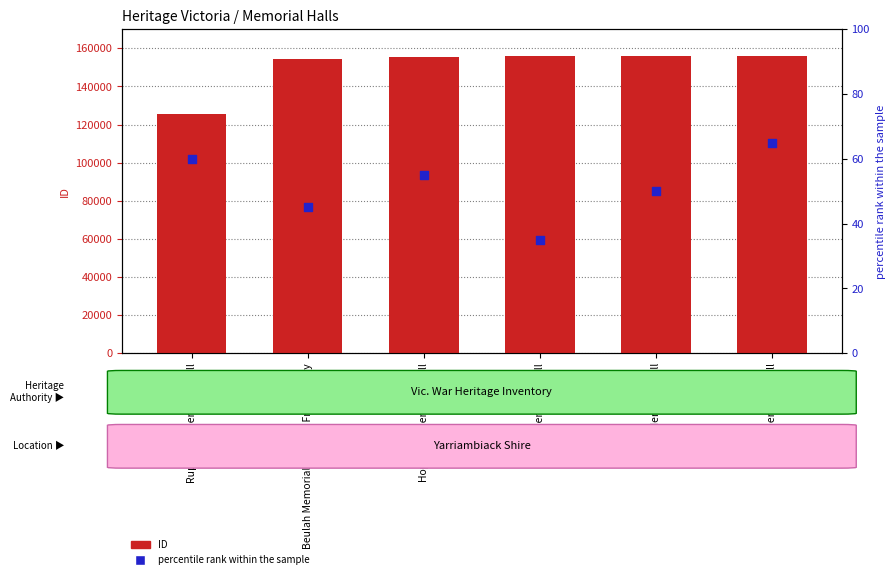

Which series has the largest total across all categories?

ID